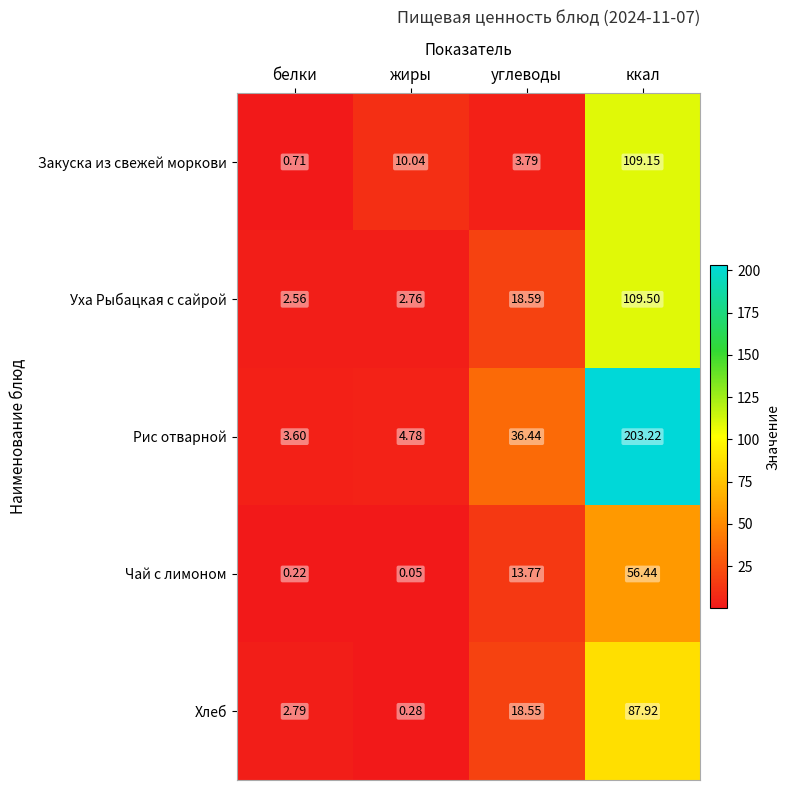

Which series has the widest spread of values?

Рис отварной